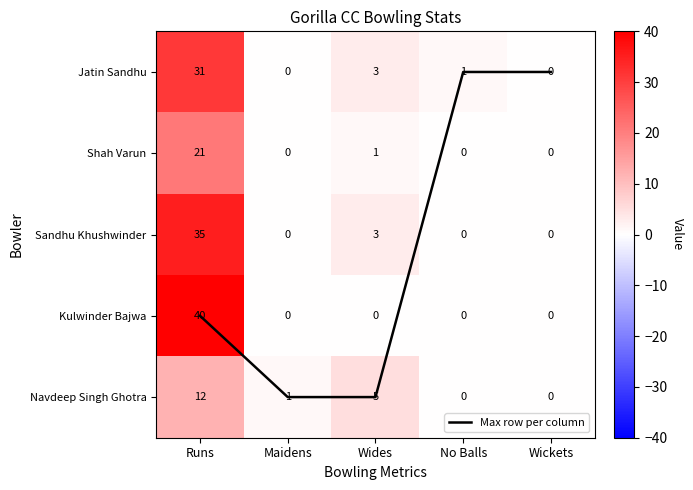

Where is Sandhu Khushwinder nearest to the value 17?

Wides